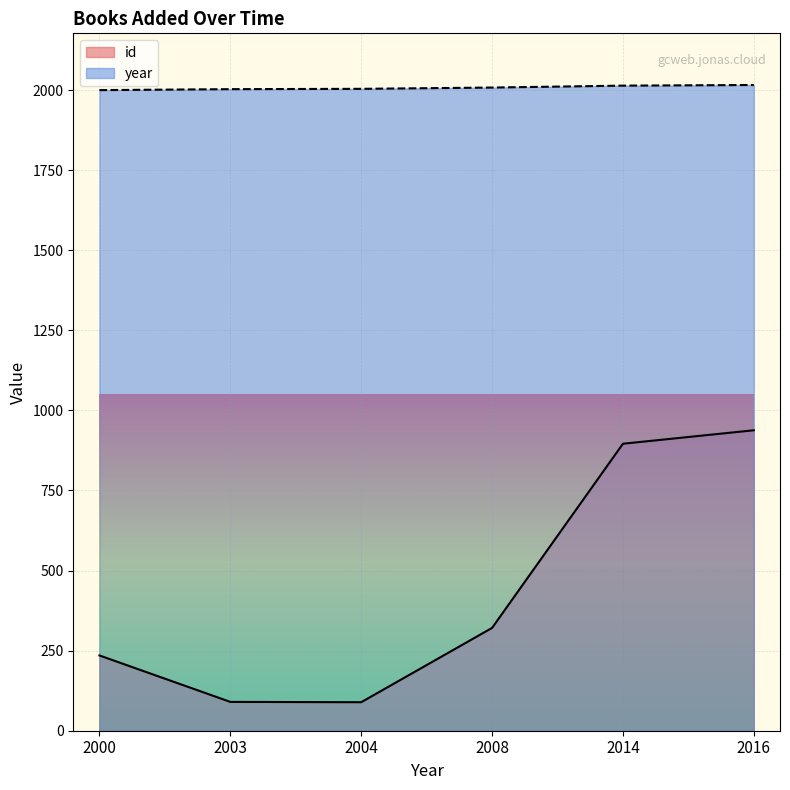

At 2014, list the series in order from smallest to largest.

id, year